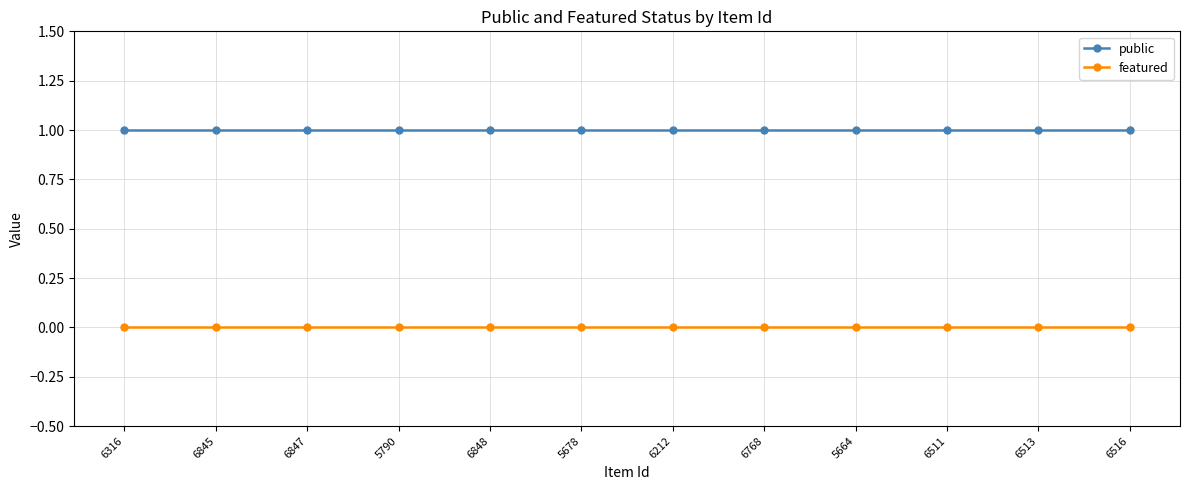

The value of public at 6511 is 2. True or false?

False